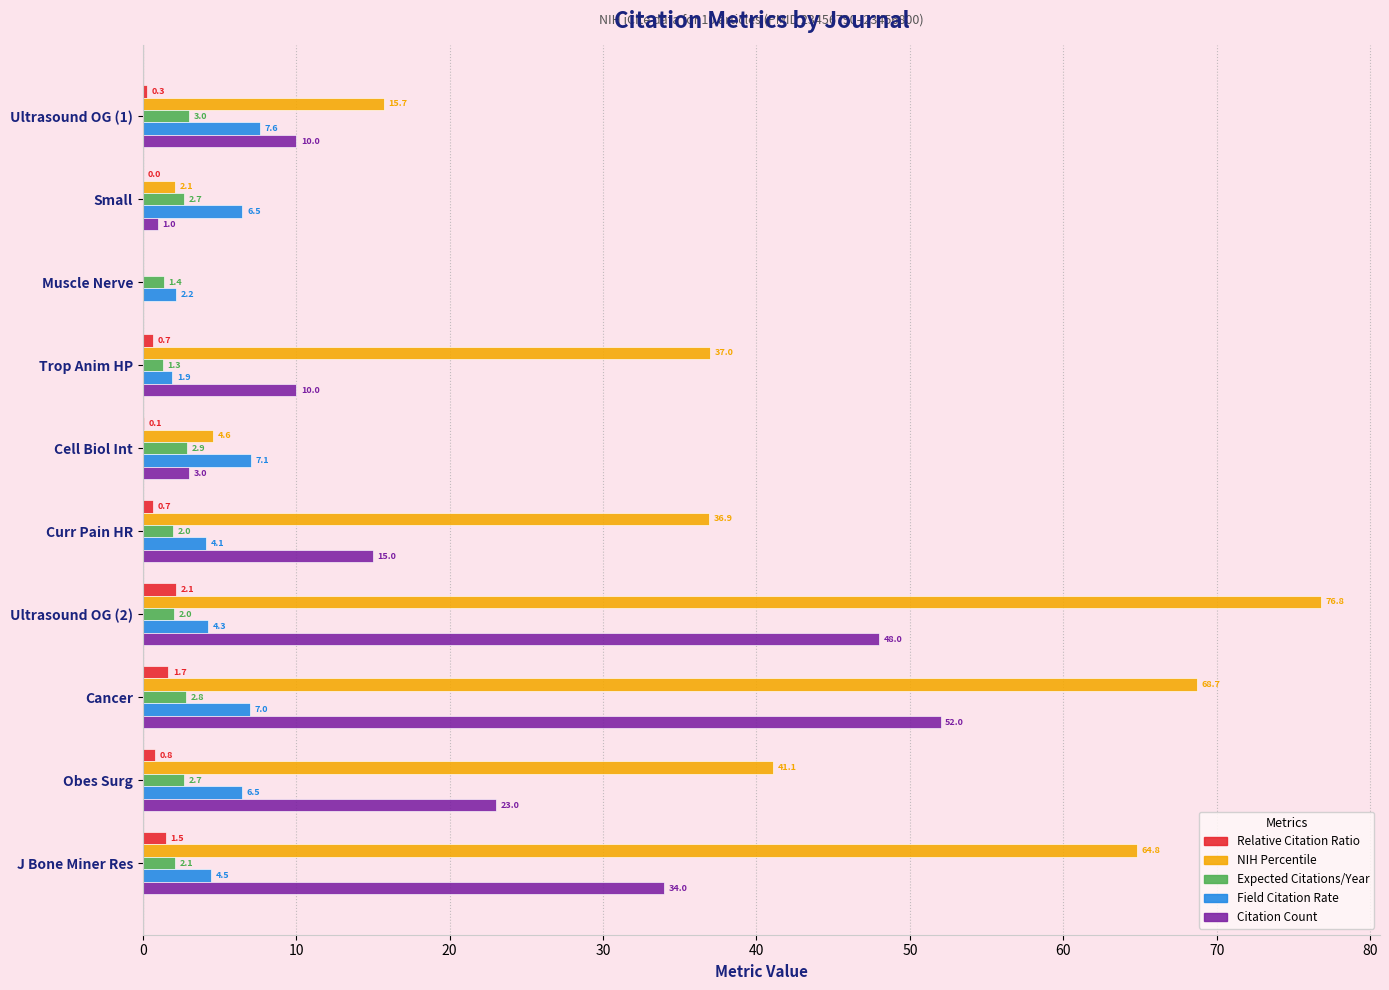

Between Small and Muscle Nerve, which series saw the biggest shift?

Field Citation Rate